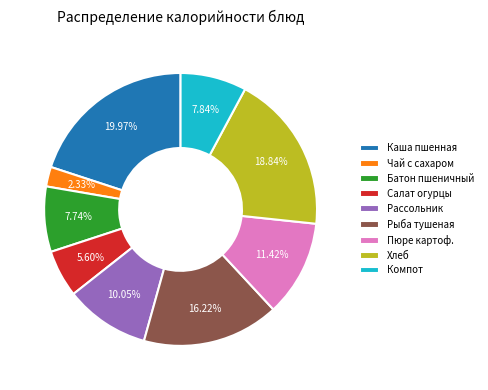

What is the smallest slice in the pie chart?

Чай с сахаром